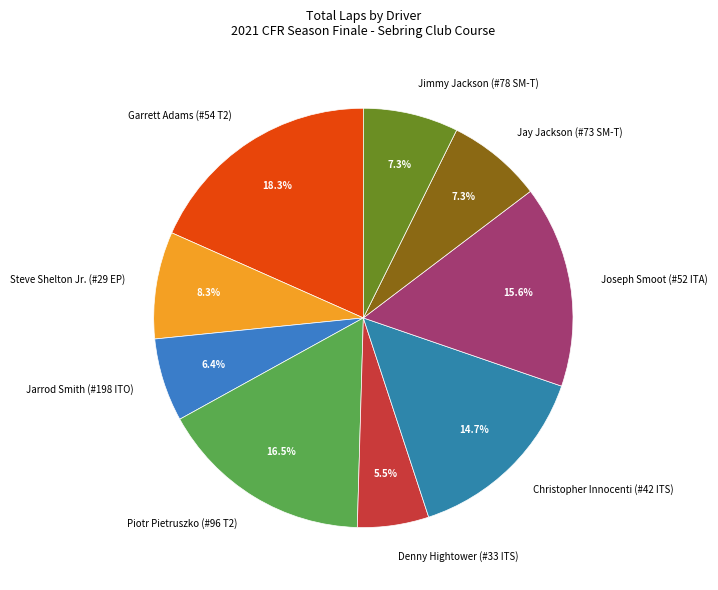

Which slice is the largest?

Garrett Adams (#54 T2)